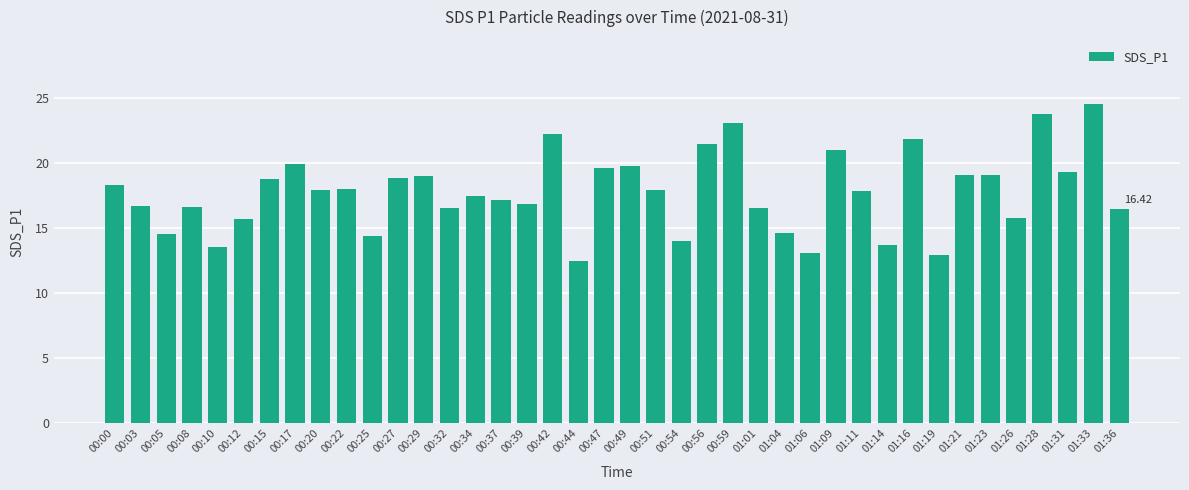

Approximately how many times larger is the value at 00:34 compared to 00:44?

1.4